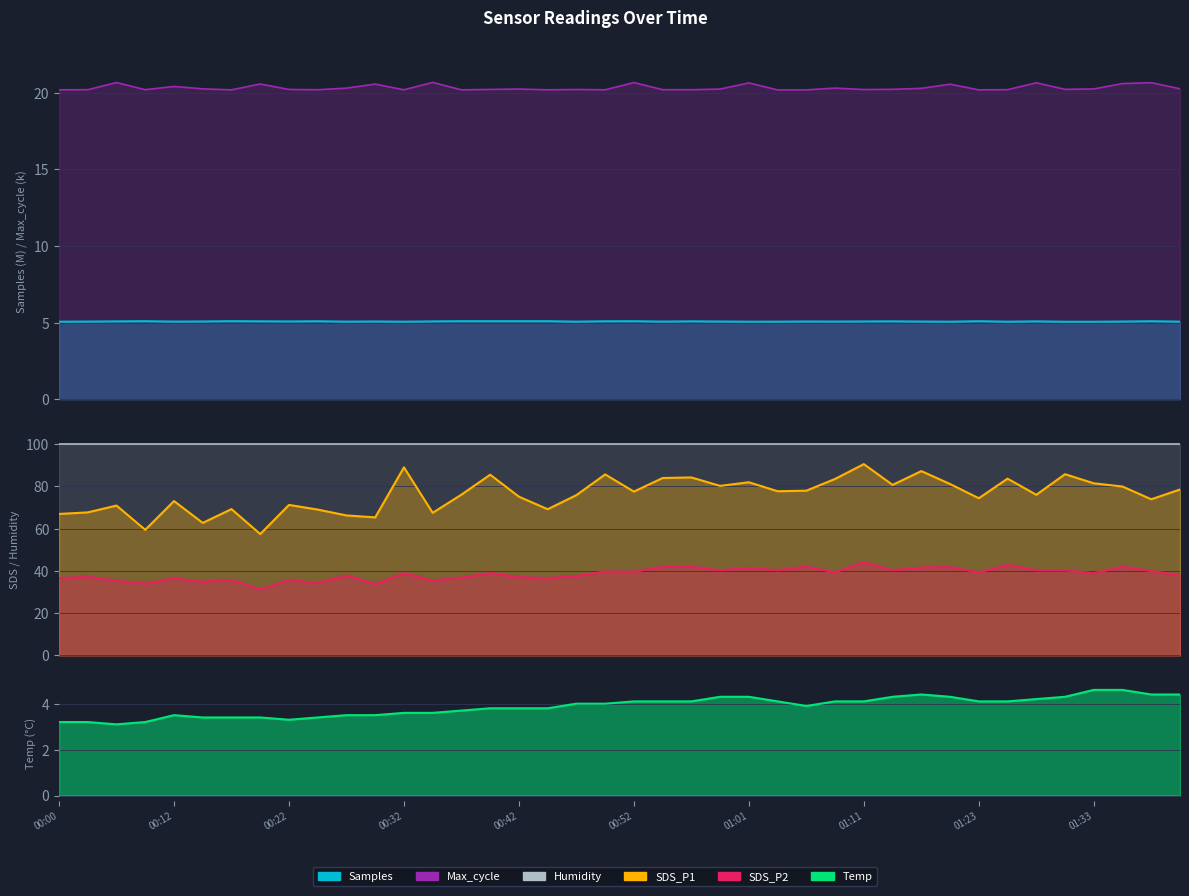

What is the label of the 13th point from the right?

01:09